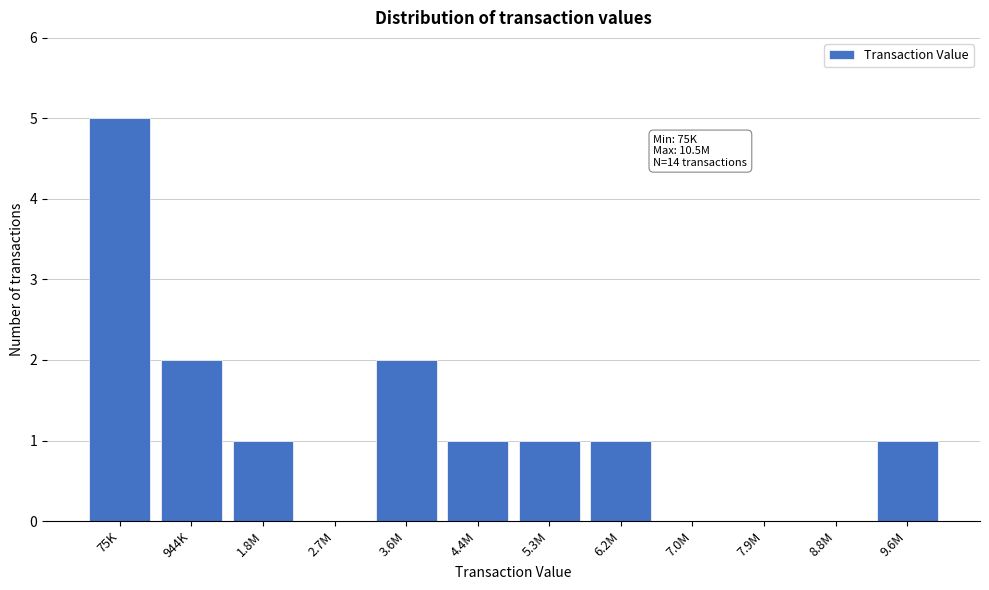

Reading right to left, extract all data points from this chart.

9.6M=1	8.8M=0	7.9M=0	7.0M=0	6.2M=1	5.3M=1	4.4M=1	3.6M=2	2.7M=0	1.8M=1	944K=2	75K=5